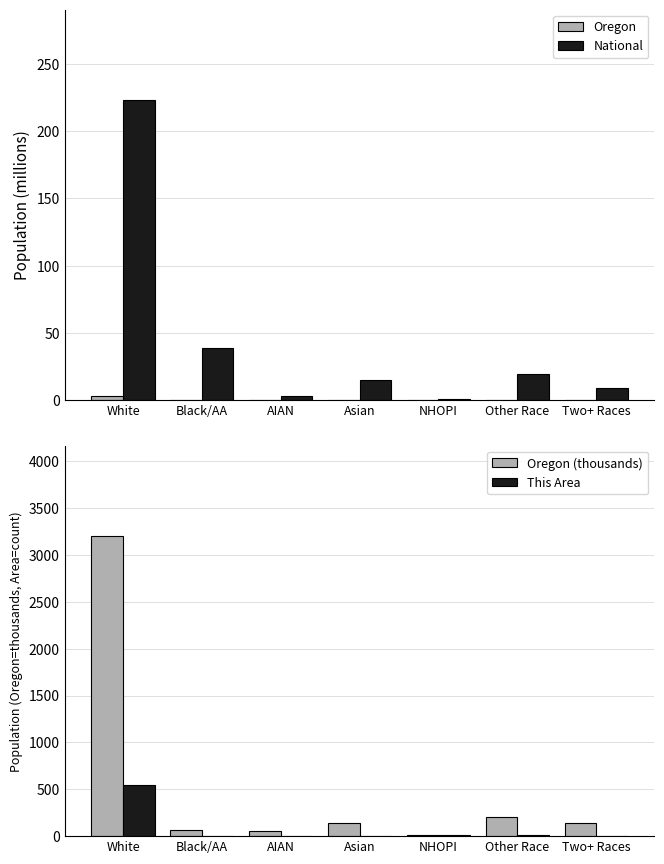

Reading left to right, extract all data points from this chart.

Oregon: White=3.2	Black/AA=0.1	AIAN=0.1	Asian=0.1	NHOPI=0.0	Other Race=0.2	Two+ Races=0.1
National: White=223.6	Black/AA=38.9	AIAN=2.9	Asian=14.7	NHOPI=0.5	Other Race=19.1	Two+ Races=9.0
Oregon (thousands): White=3204.6	Black/AA=69.2	AIAN=53.2	Asian=141.3	NHOPI=13.4	Other Race=204.6	Two+ Races=144.8
This Area: White=546.0	Black/AA=1.0	AIAN=6.0	Asian=1.0	NHOPI=13.0	Other Race=15.0	Two+ Races=4.0